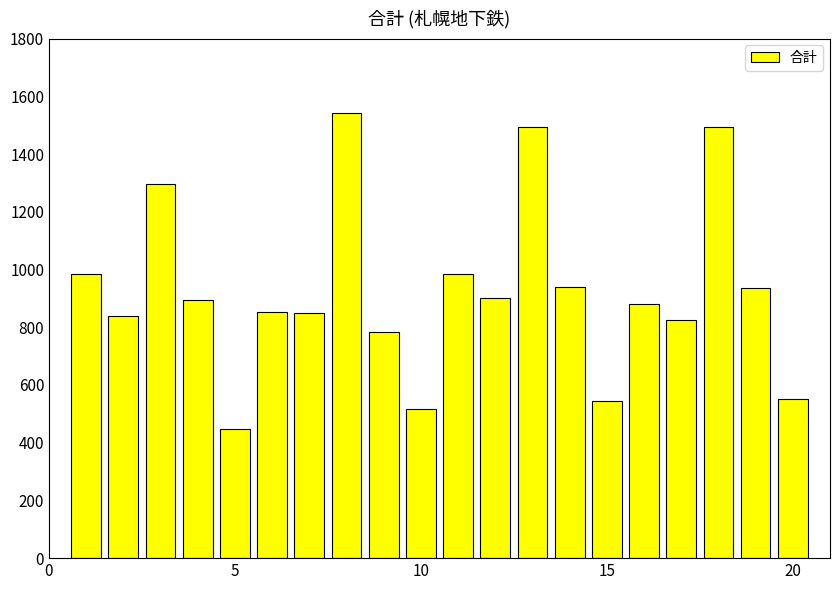

How many bars are there in total?

20